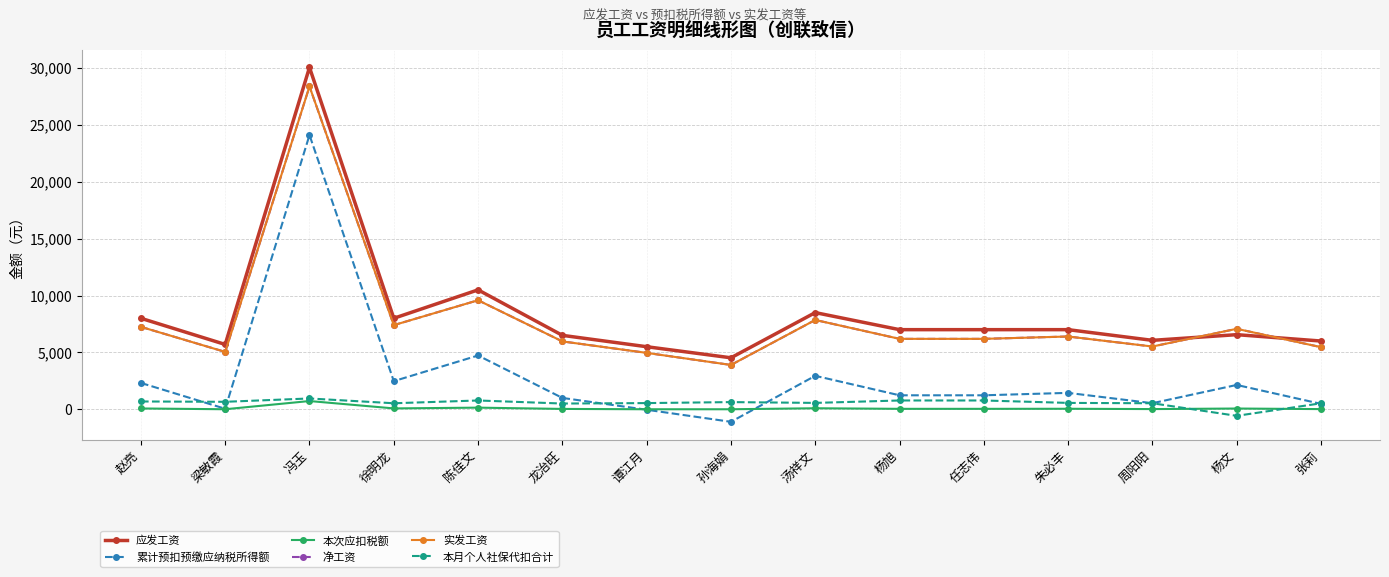

True or false: 本月个人社保代扣合计 and 实发工资 cross at least once.

False